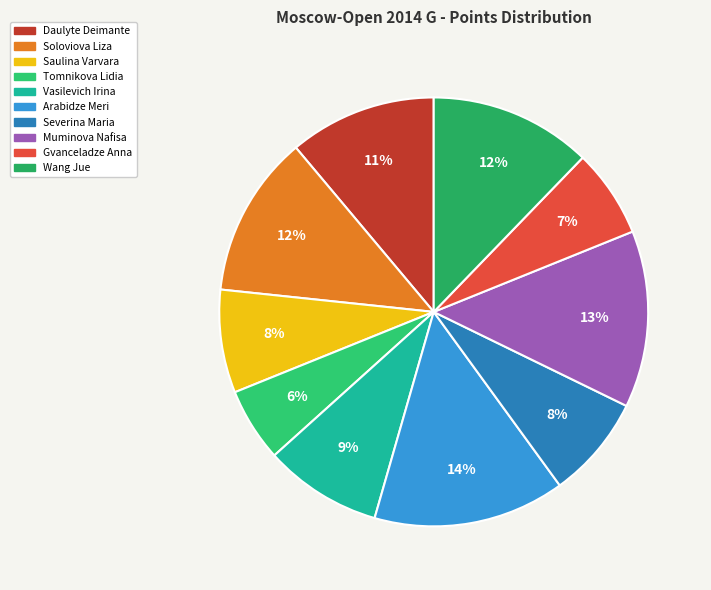

Count the number of slices in the pie.

10